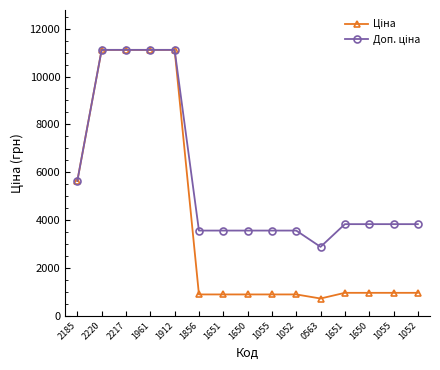

How many categories are shown in the chart?

15